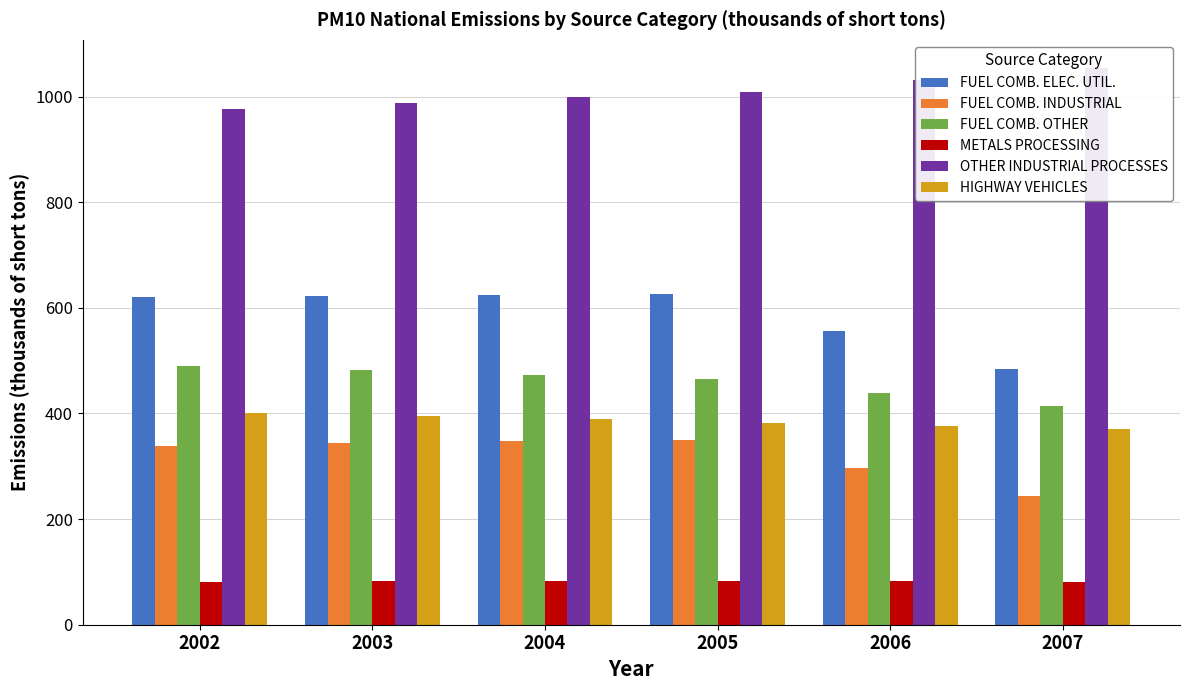

What is the value of the HIGHWAY VEHICLES bar at the 6th from the left?

369.8